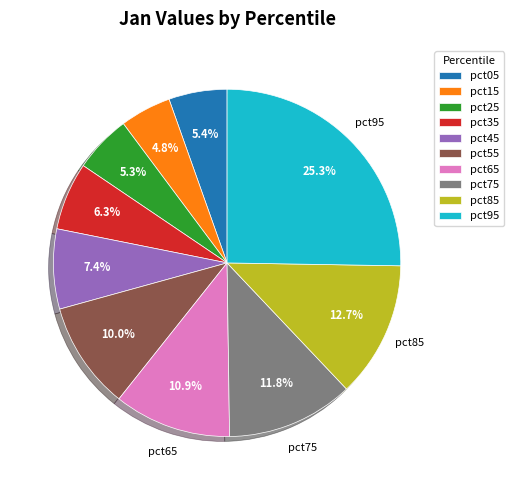

To the nearest percent, what is the average slice percentage?

10%